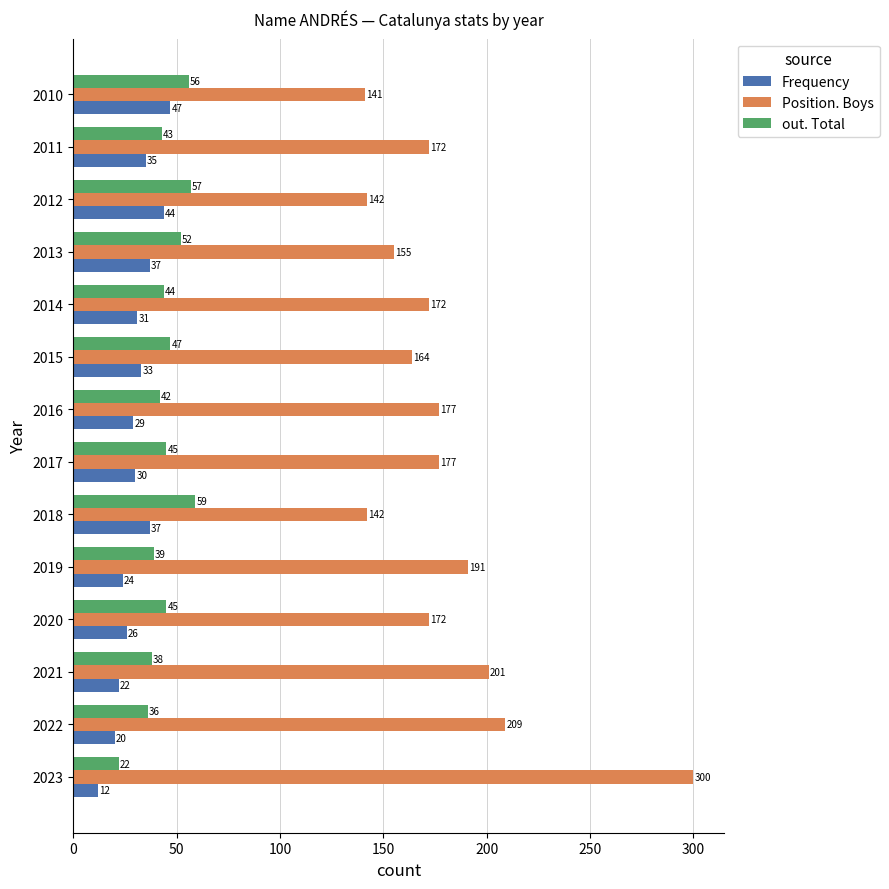

Where is out. Total nearest to the value 40?

2019